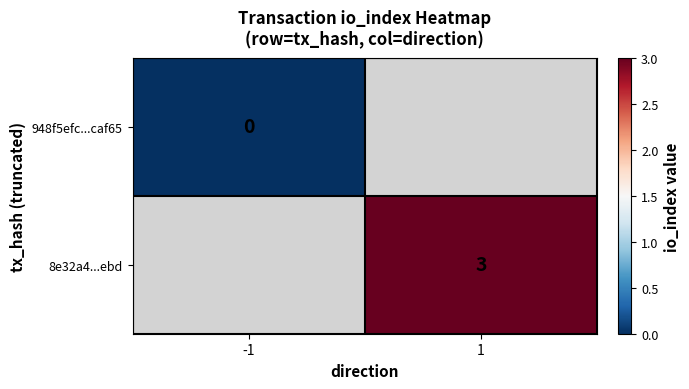

The value of 8e32a4...ebd at 1 is 3. True or false?

True